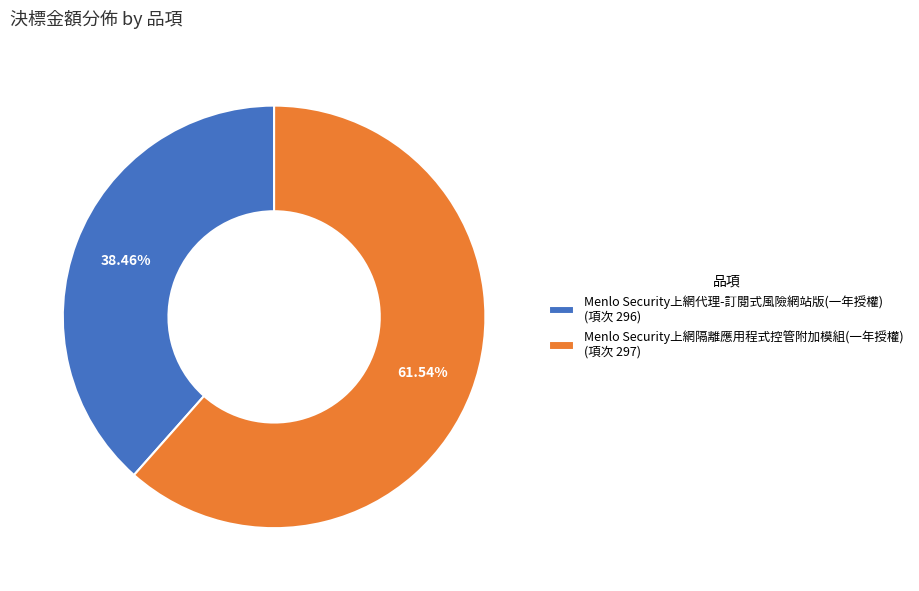

Combined, do Menlo Security上網隔離應用程式控管附加模組(一年授權) (項次 297) and Menlo Security上網代理-訂閱式風險網站版(一年授權) (項次 296) account for over 50%?

Yes